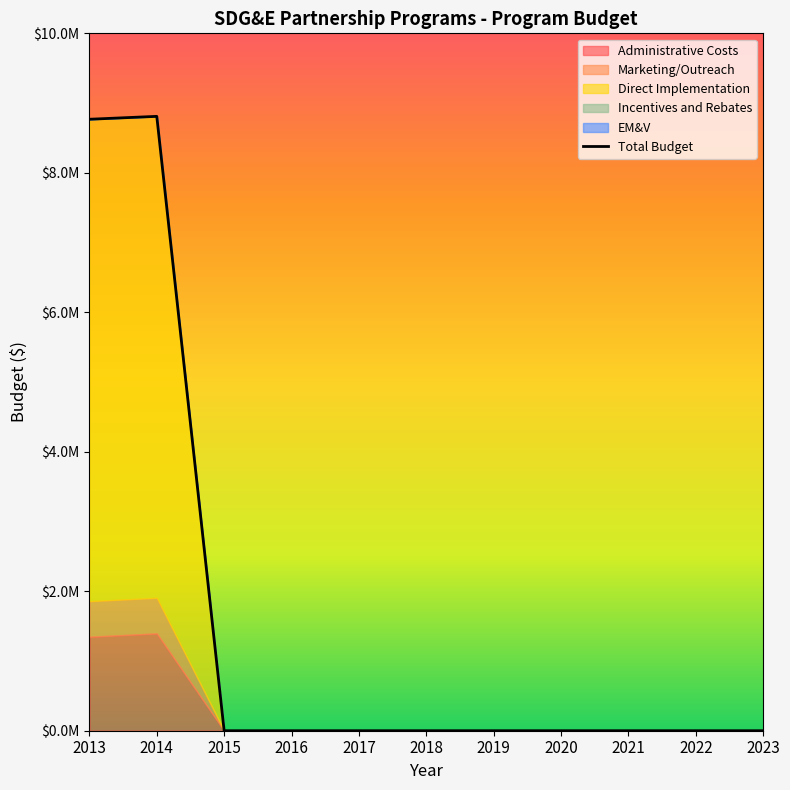

The chart shows a value of 4402675.7 at 2020. True or false?

False